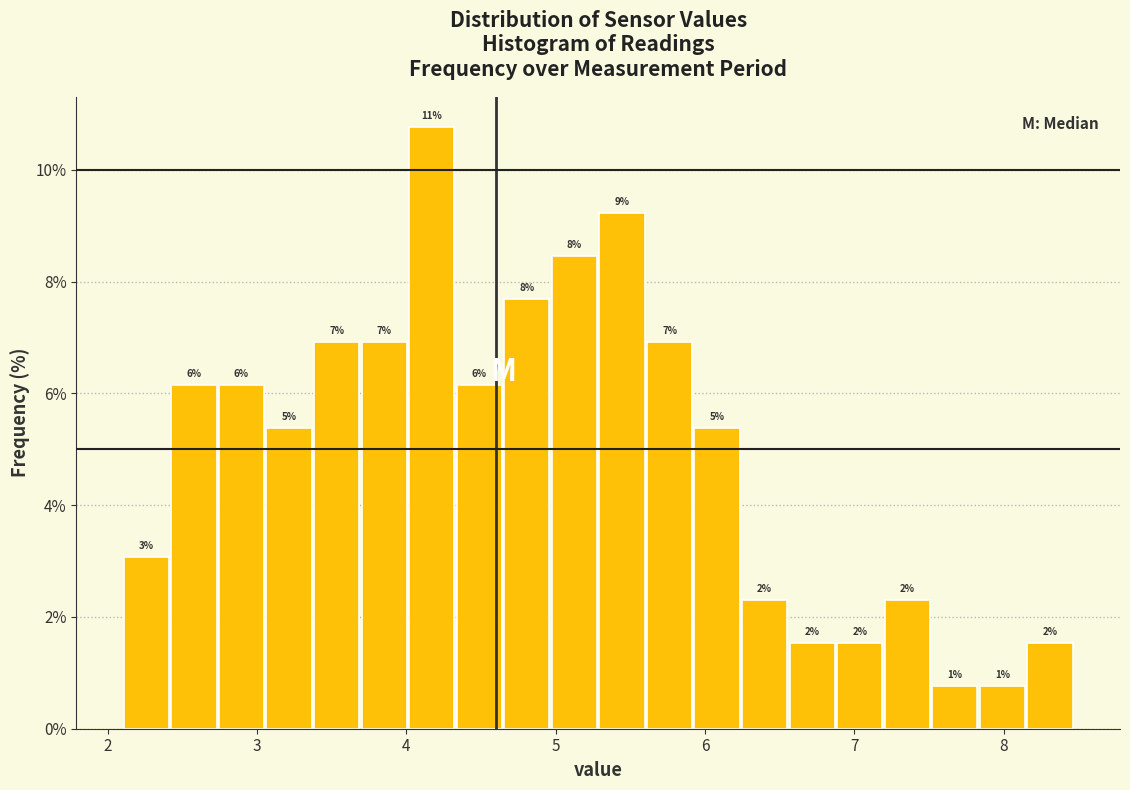

Read against the x-axis, roughly where is the centre of the tallest bar?

4.2